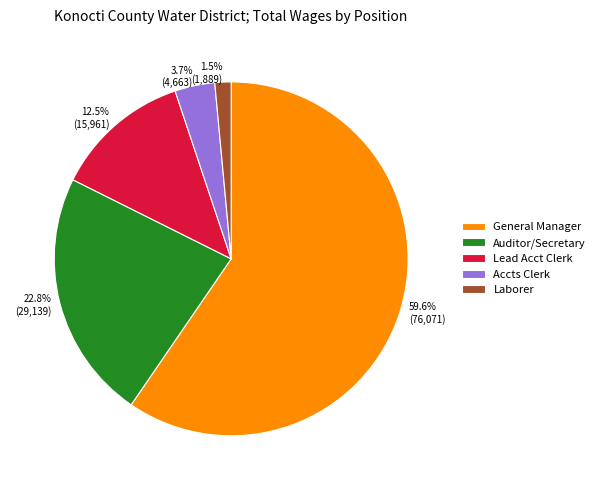

Does Laborer account for over 50% of the chart?

No